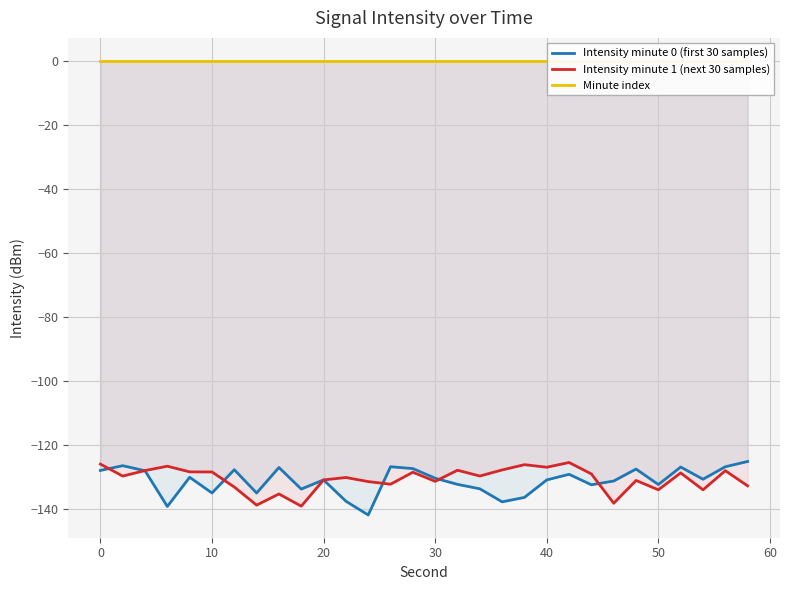

The value of Intensity minute 1 (next 30 samples) at 40 is -127.1. True or false?

True